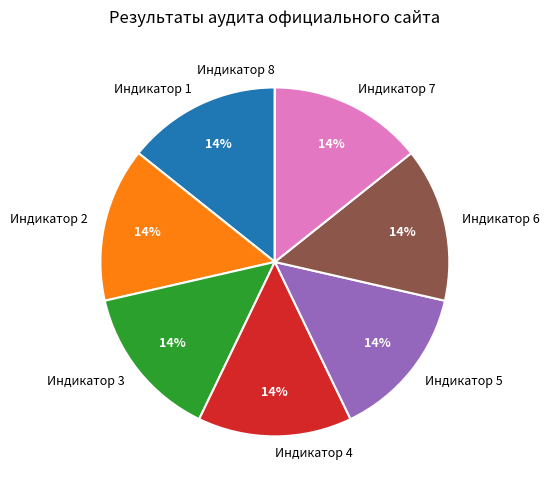

The Индикатор 6 slice represents 9% of the pie. True or false?

False